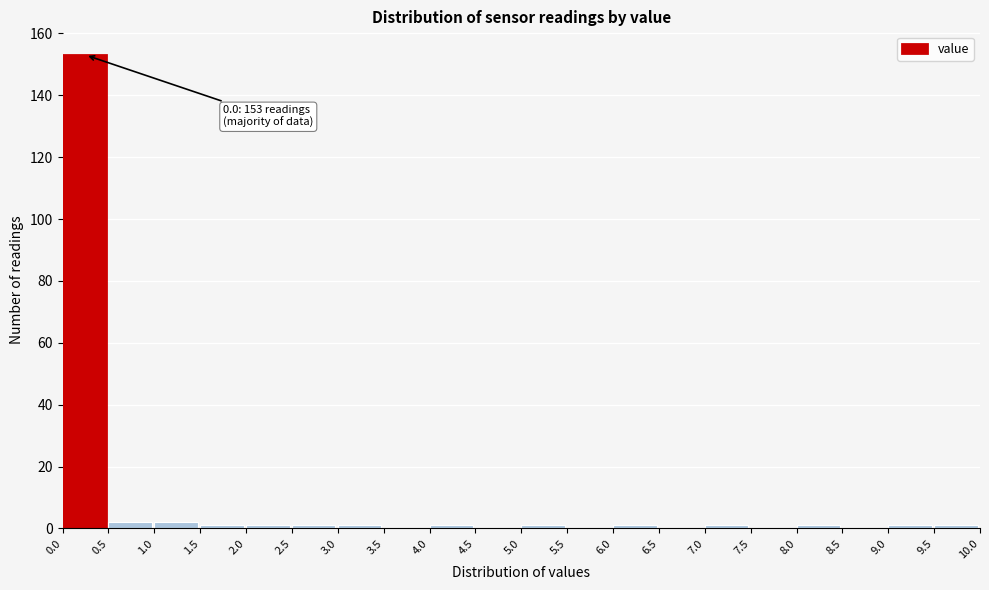

Over which range of the x-axis is the bar tallest?

0.0 to 0.5